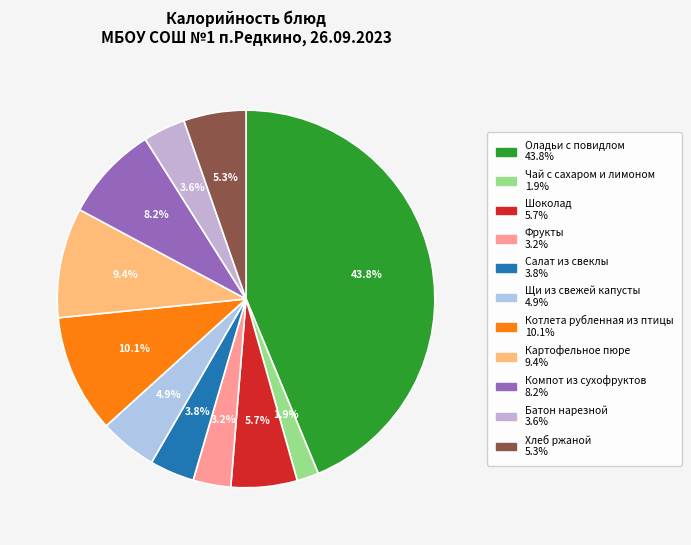

The Щи из свежей капусты slice represents 13% of the pie. True or false?

False